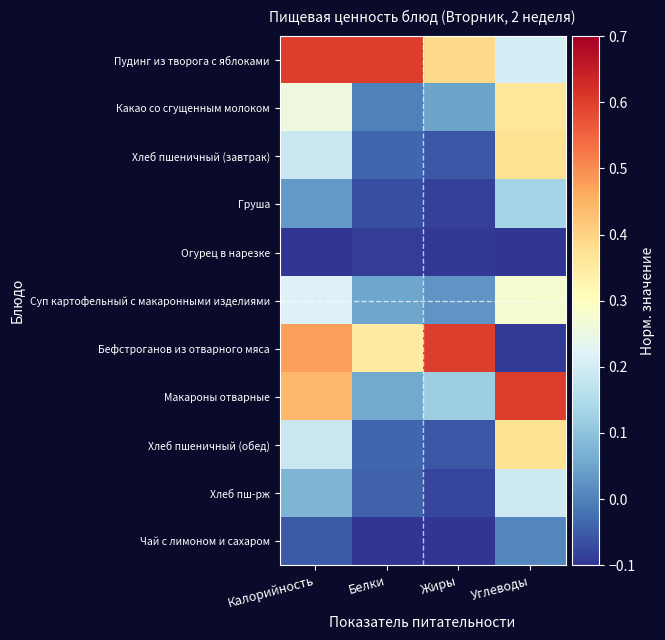

Reading right to left, what are all the values shown in this chart?

Пудинг из творога с яблоками: Углеводы=0.2	Жиры=0.4	Белки=0.6	Калорийность=0.6
Какао со сгущенным молоком: Углеводы=0.4	Жиры=0.0	Белки=-0.0	Калорийность=0.3
Хлеб пшеничный (завтрак): Углеводы=0.4	Жиры=-0.1	Белки=-0.0	Калорийность=0.2
Груша: Углеводы=0.1	Жиры=-0.1	Белки=-0.1	Калорийность=0.0
Огурец в нарезке: Углеводы=-0.1	Жиры=-0.1	Белки=-0.1	Калорийность=-0.1
Суп картофельный с макаронными изделиями: Углеводы=0.3	Жиры=0.0	Белки=0.1	Калорийность=0.2
Бефстроганов из отварного мяса: Углеводы=-0.1	Жиры=0.6	Белки=0.4	Калорийность=0.5
Макароны отварные: Углеводы=0.6	Жиры=0.1	Белки=0.1	Калорийность=0.4
Хлеб пшеничный (обед): Углеводы=0.4	Жиры=-0.1	Белки=-0.0	Калорийность=0.2
Хлеб пш-рж: Углеводы=0.2	Жиры=-0.1	Белки=-0.0	Калорийность=0.1
Чай с лимоном и сахаром: Углеводы=0.0	Жиры=-0.1	Белки=-0.1	Калорийность=-0.1